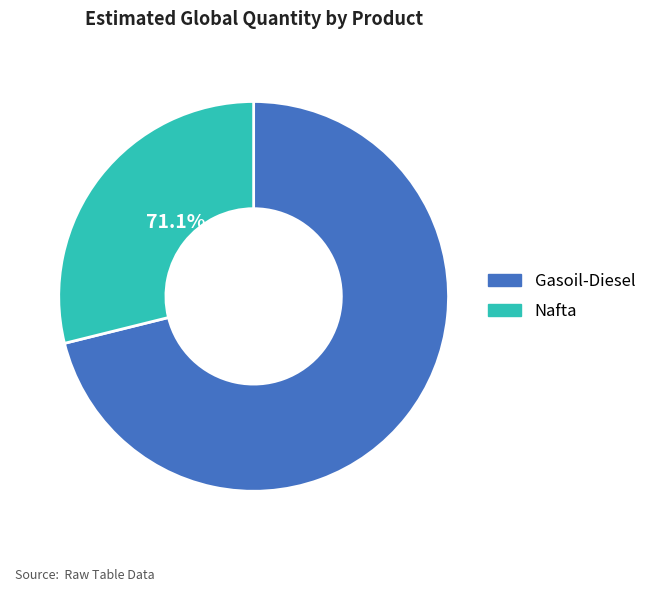

To the nearest percent, what is the combined percentage of Gasoil-Diesel and Nafta?

100%